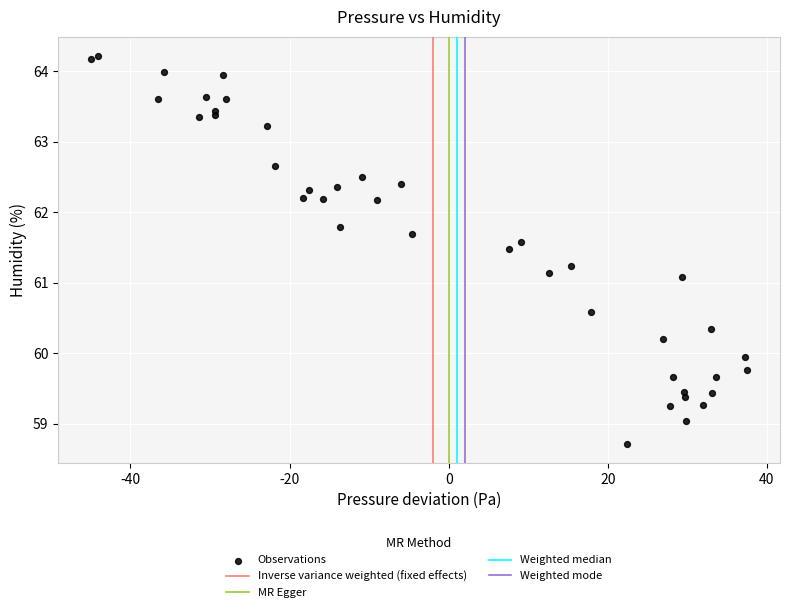

What is the range of X values (max minus min)?

82.5